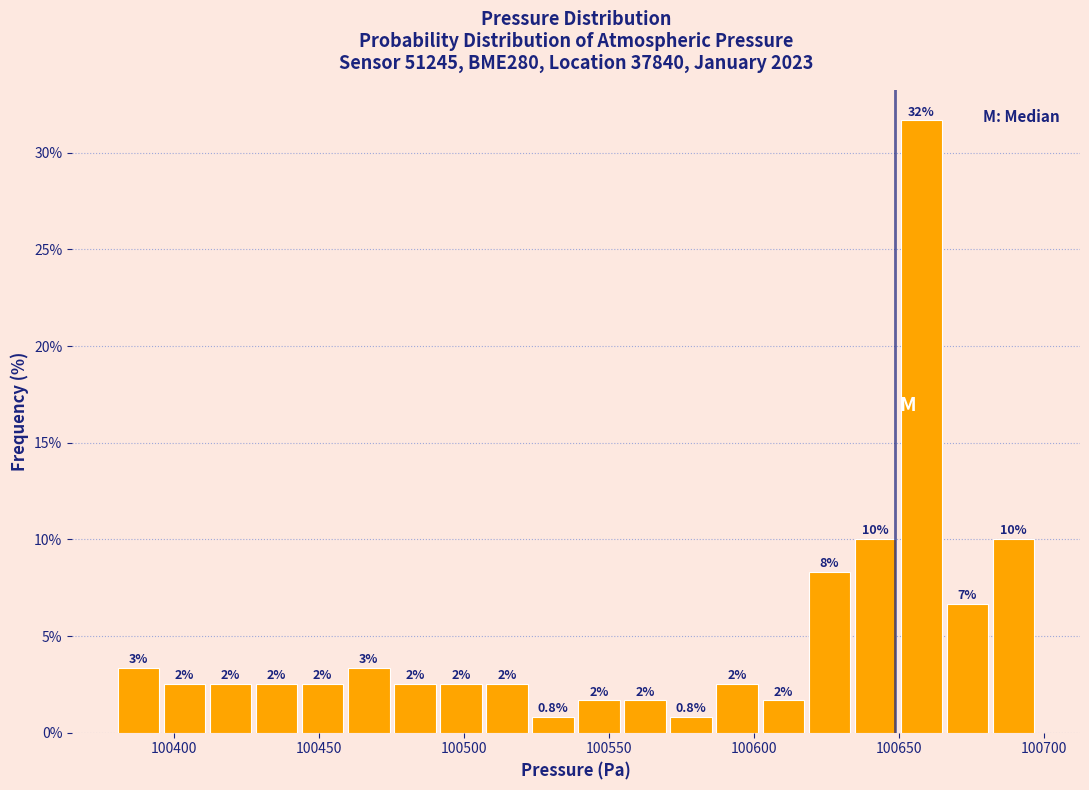

Read against the x-axis, roughly where is the centre of the tallest bar?

100660